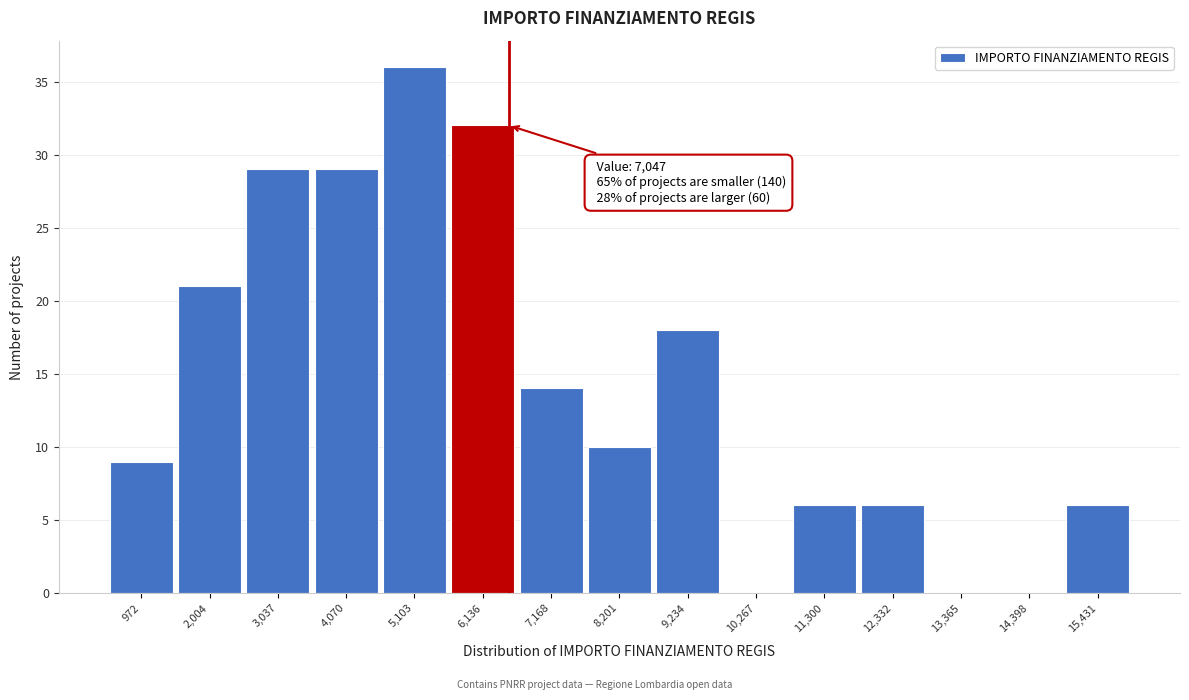

Reading left to right, transcribe all the data shown in this chart.

972=9	2,004=21	3,037=29	4,070=29	5,103=36	6,136=32	7,168=14	8,201=10	9,234=18	10,267=0	11,300=6	12,332=6	13,365=0	14,398=0	15,431=6